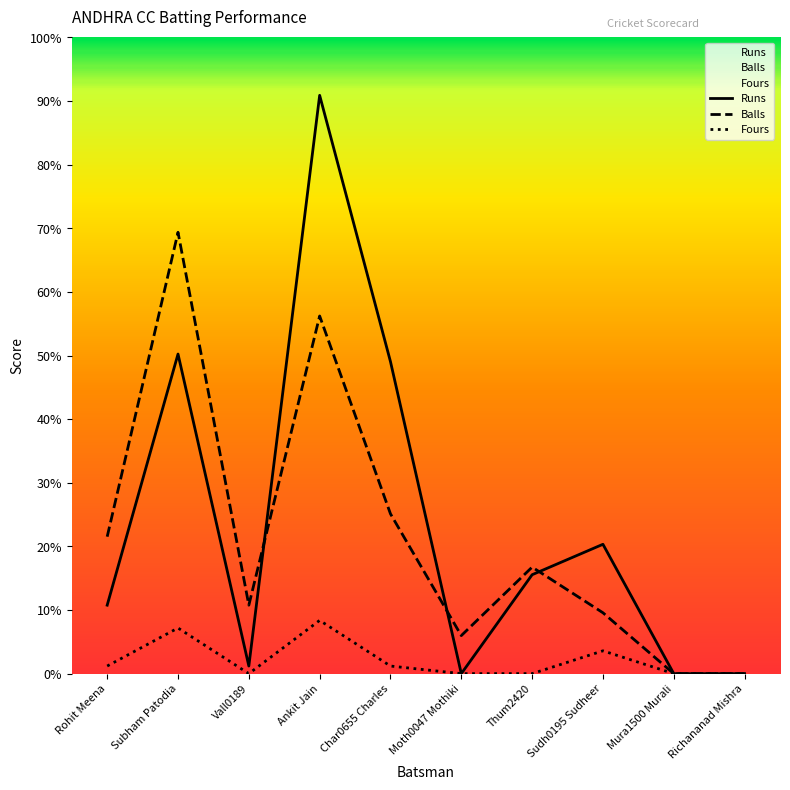

Does the chart display data point markers on the line(s)?

No